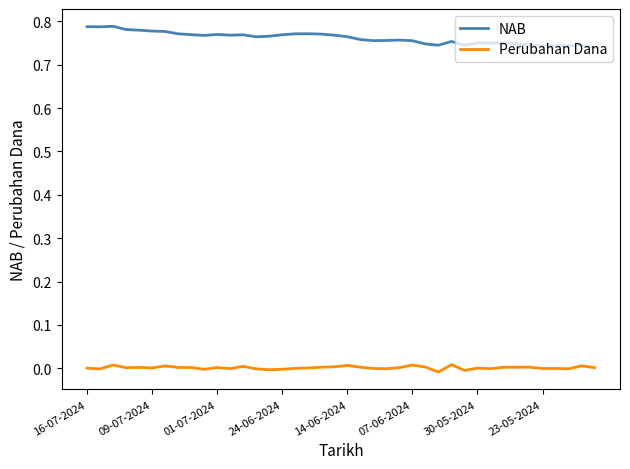

Which series has the largest total across all categories?

NAB